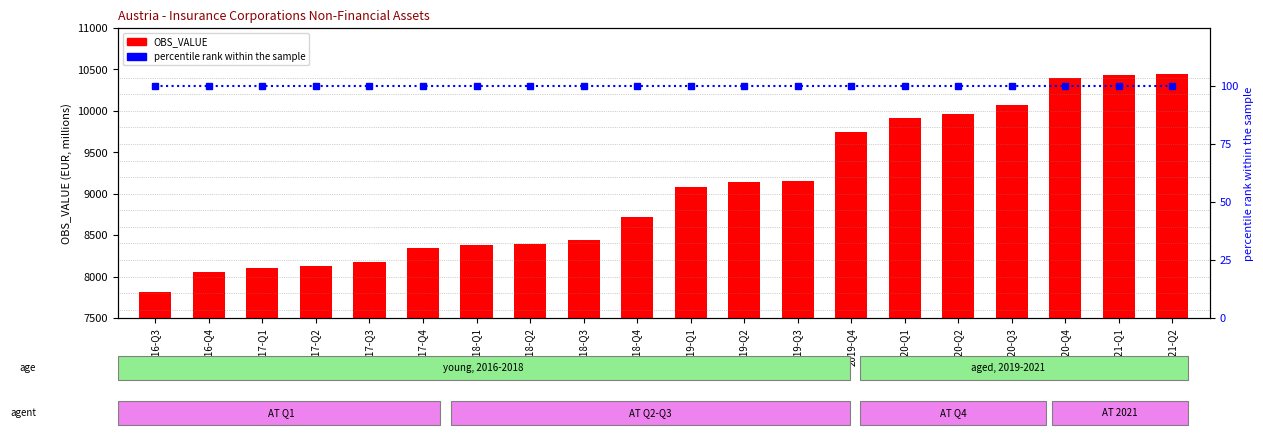

What is the total value across all series at 2018-Q3?

8546